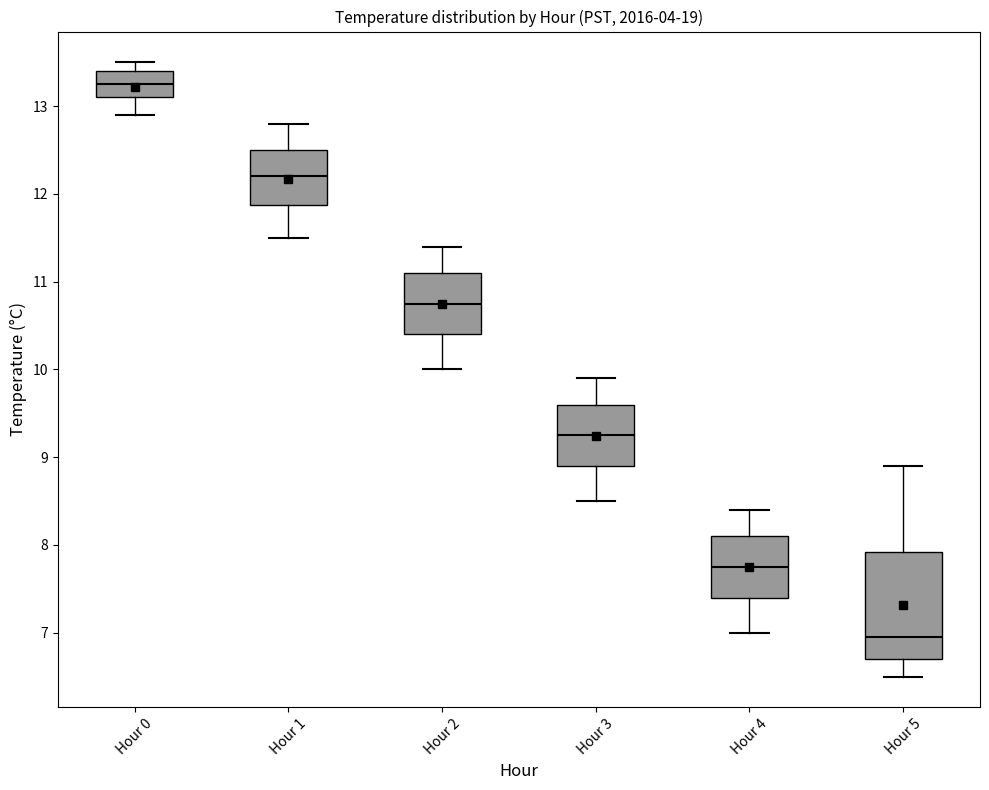

Reading left to right, read every box against the y-axis: the position of its median line, the range the box covers, and the ends of its whiskers. The values are not printed on the chart, so give them approximately, as read against the axis.

Hour 0: median 13.3, box 13.1 to 13.4, whiskers 12.9 to 13.5
Hour 1: median 12.2, box 11.9 to 12.5, whiskers 11.5 to 12.8
Hour 2: median 10.8, box 10.4 to 11.1, whiskers 10.0 to 11.4
Hour 3: median 9.3, box 8.9 to 9.6, whiskers 8.5 to 9.9
Hour 4: median 7.8, box 7.4 to 8.1, whiskers 7.0 to 8.4
Hour 5: median 7.0, box 6.7 to 7.9, whiskers 6.5 to 8.9